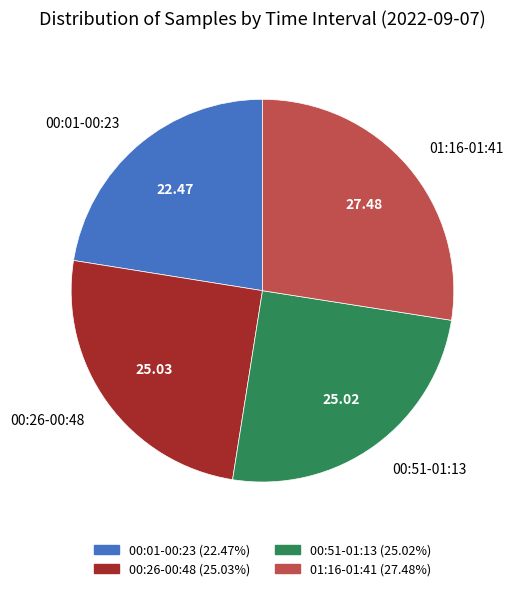

Does 00:01-00:23 represent more than half of the total?

No